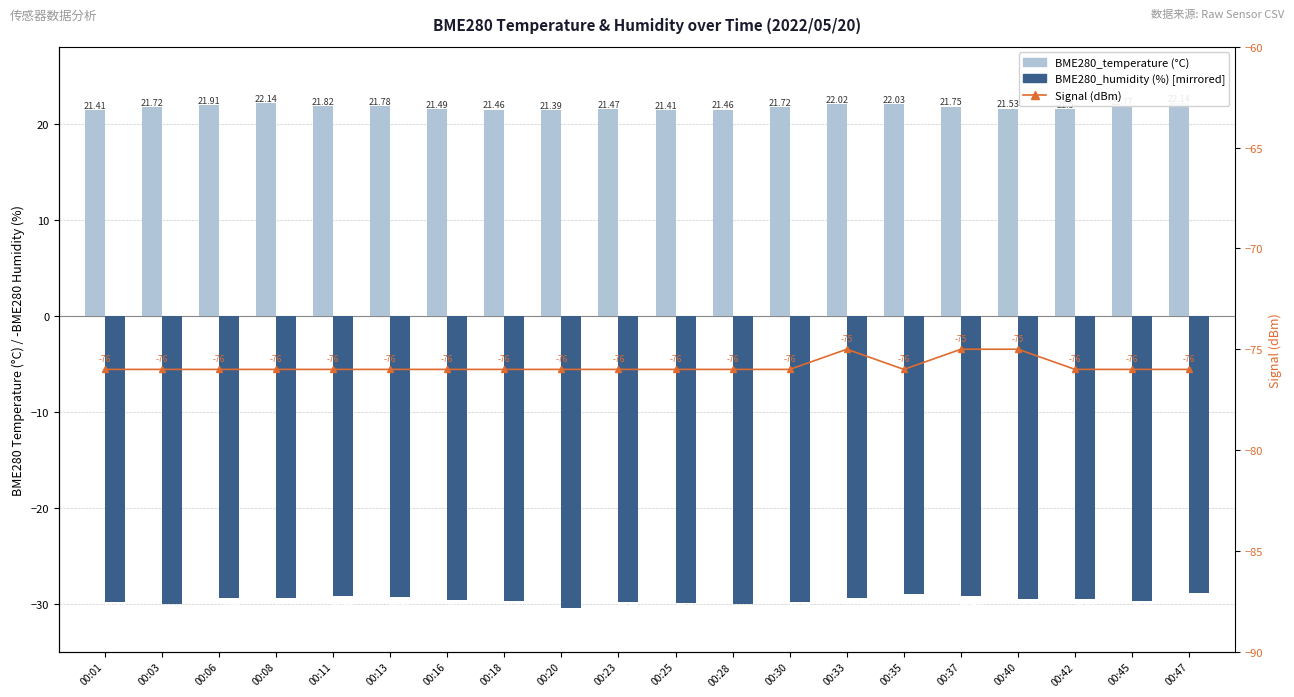

What is the sum of all BME280_temperature (°C) values?

433.9